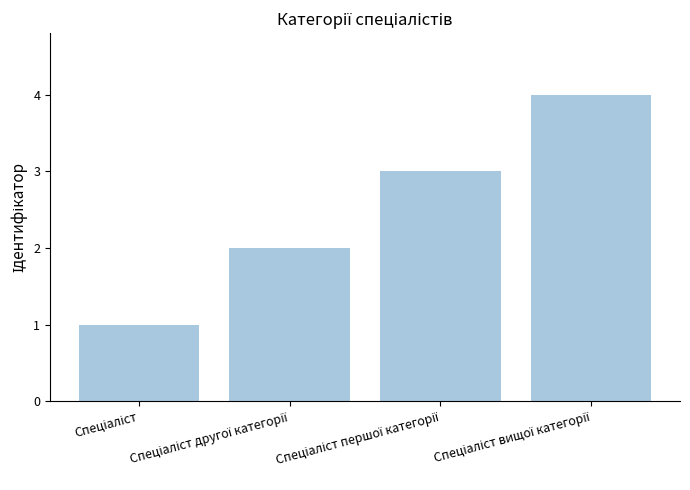

What is the maximum value shown in the chart?

4